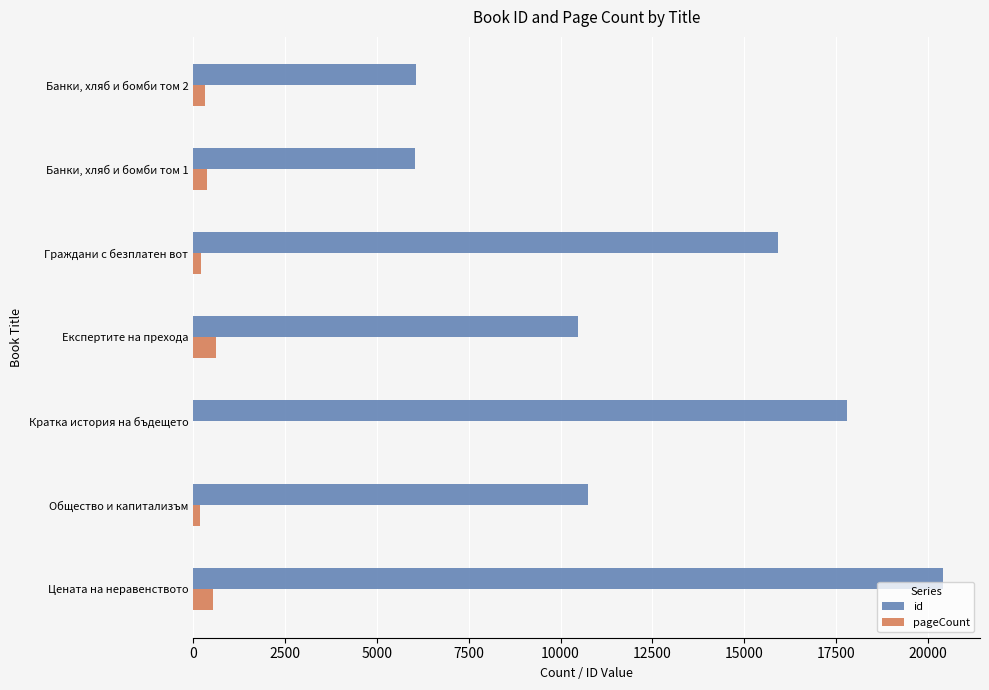

Which category has the highest value in the id series?

Цената на неравенството